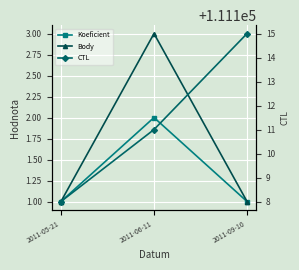

List the labels in order of Body value, smallest first.

2011-05-21, 2011-09-10, 2011-06-11